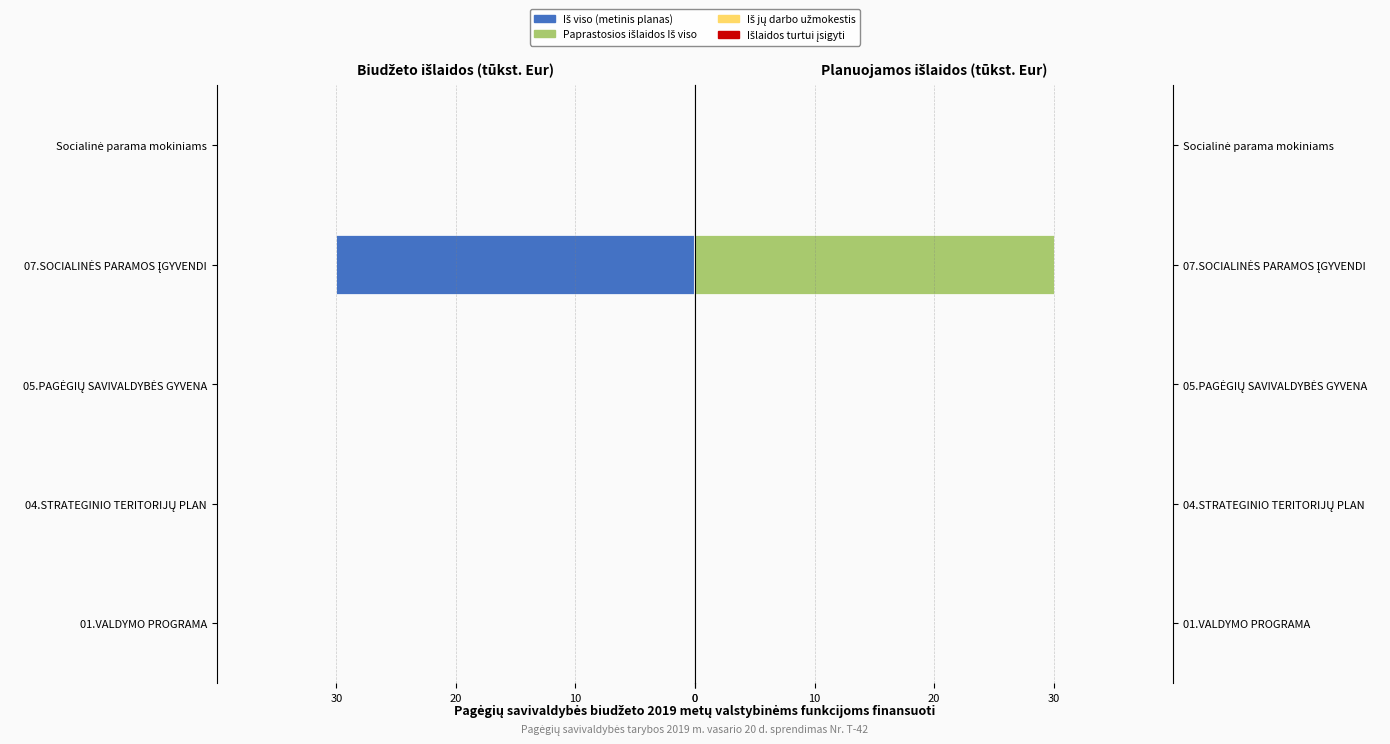

Are the bars horizontal?

Yes